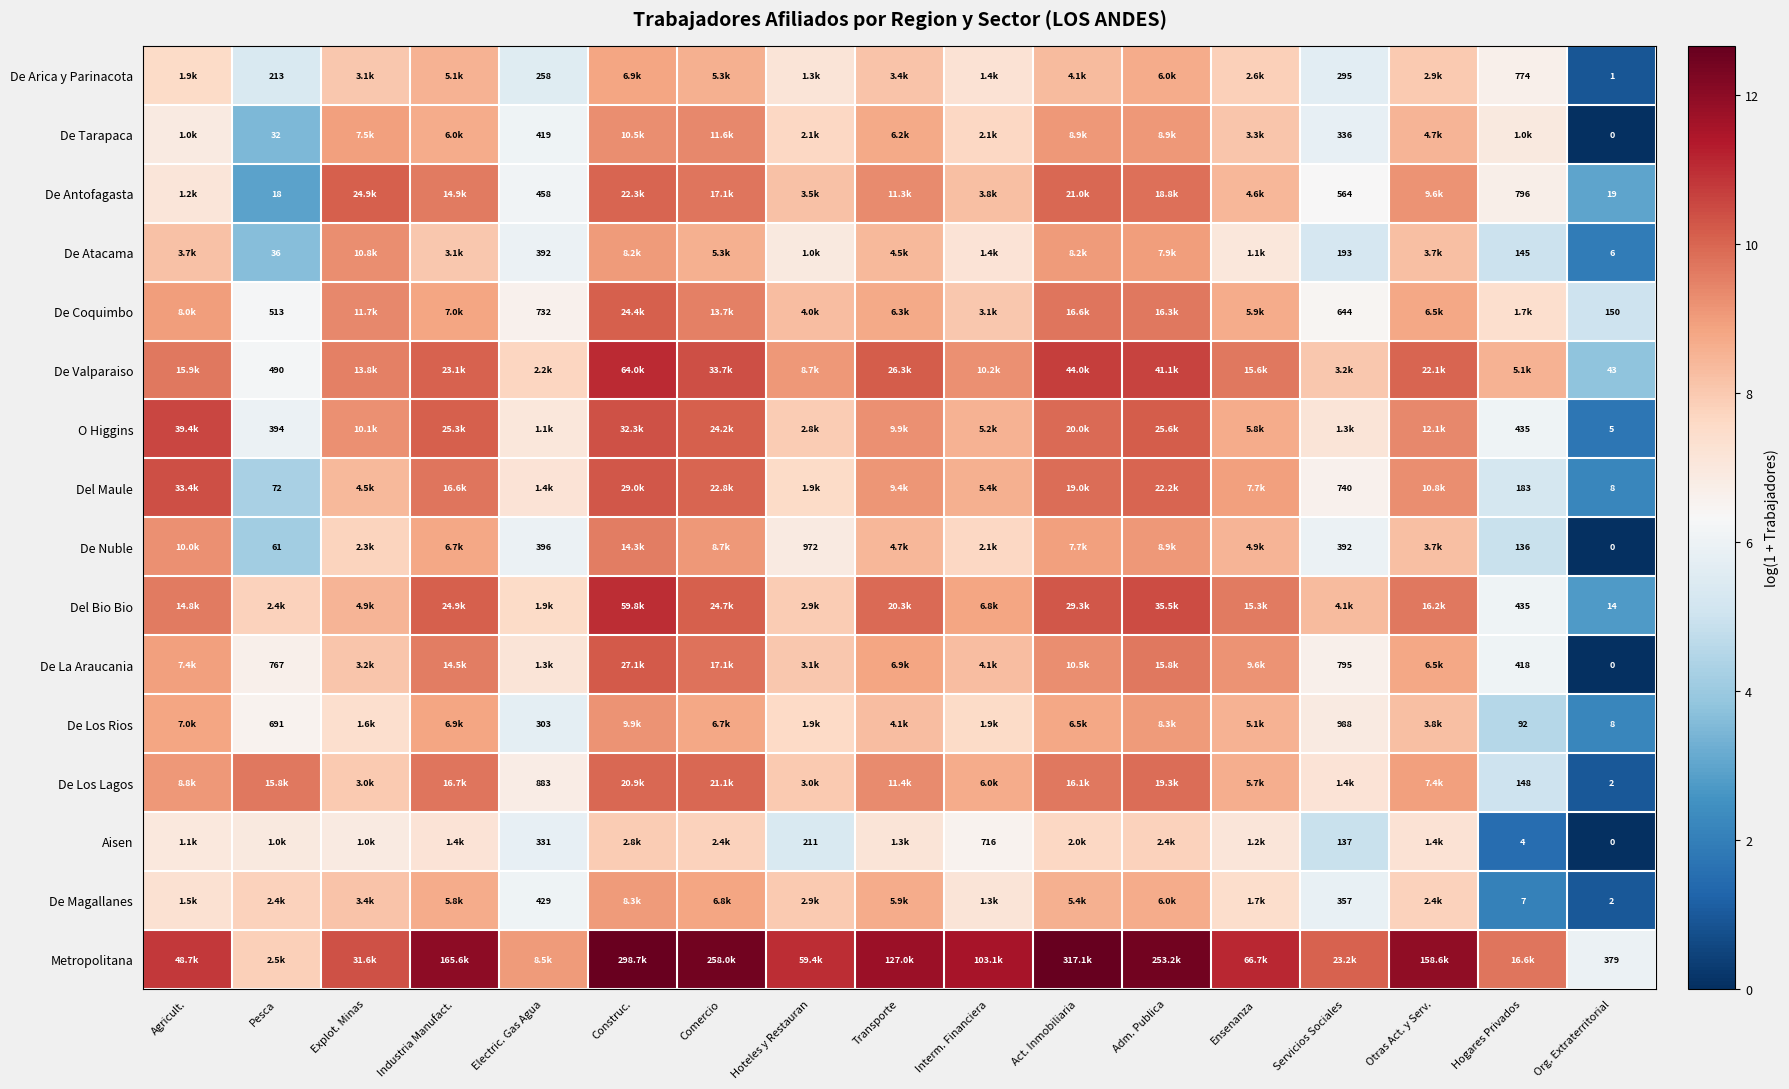

Read the Del Bio Bio value at Hoteles y Restauran.

8.0